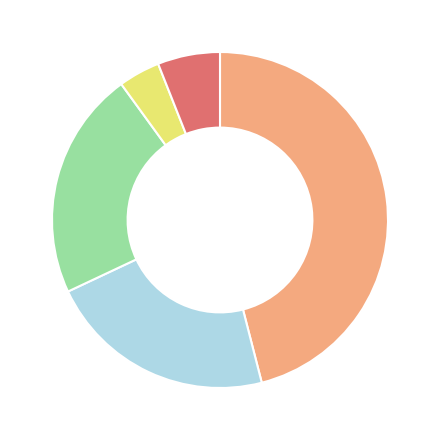

Is there a majority slice in this chart?

No